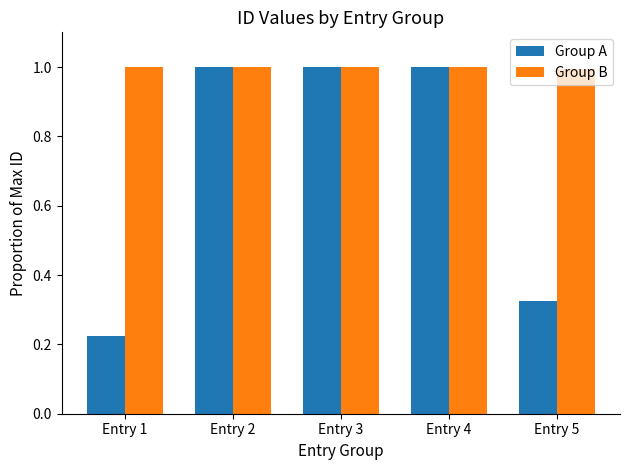

List the series in order of their overall mean, lowest first.

Group A, Group B